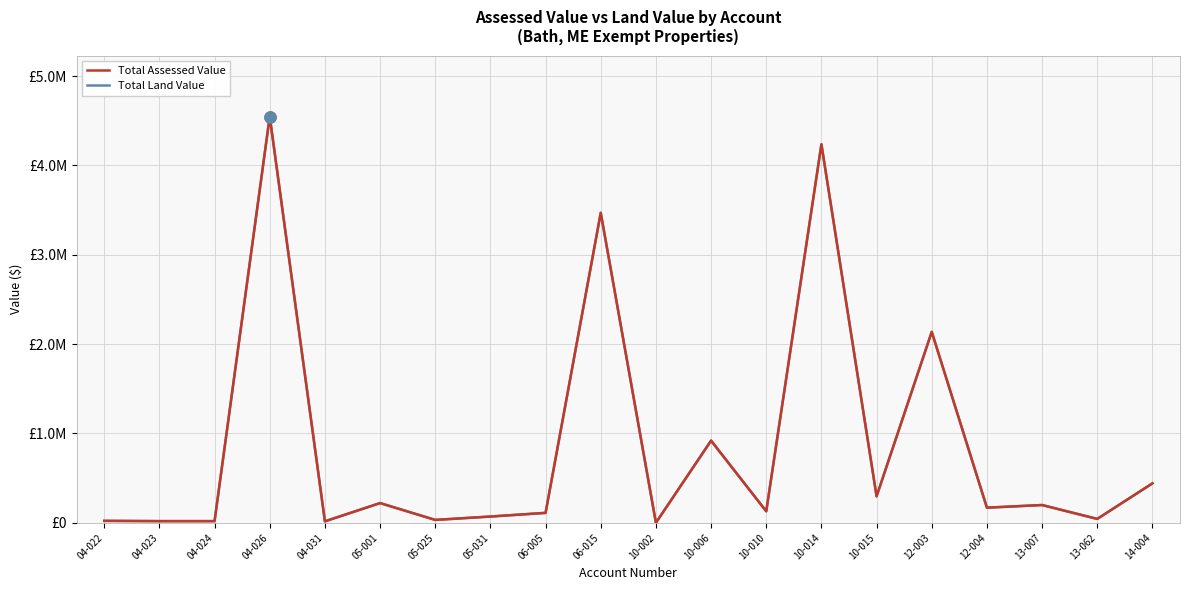

The Total Assessed Value series shows 636432 at 12-003. True or false?

False